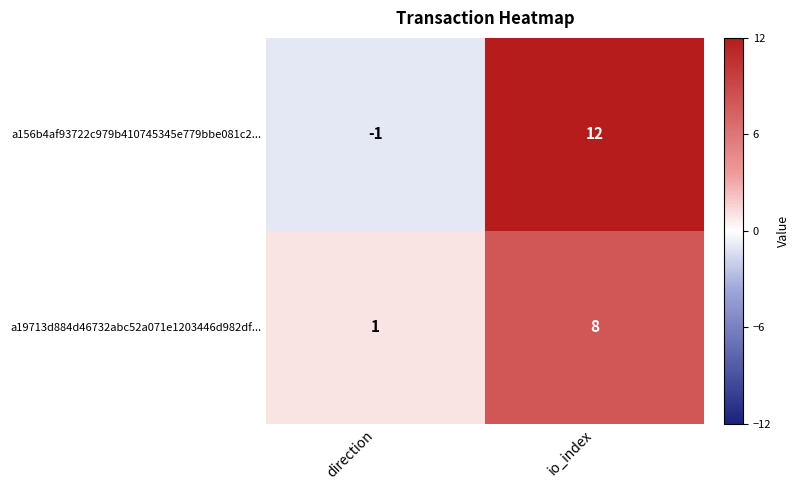

Which series changed the most between direction and io_index?

a156b4af93722c979b410745345e779bbe081c2...